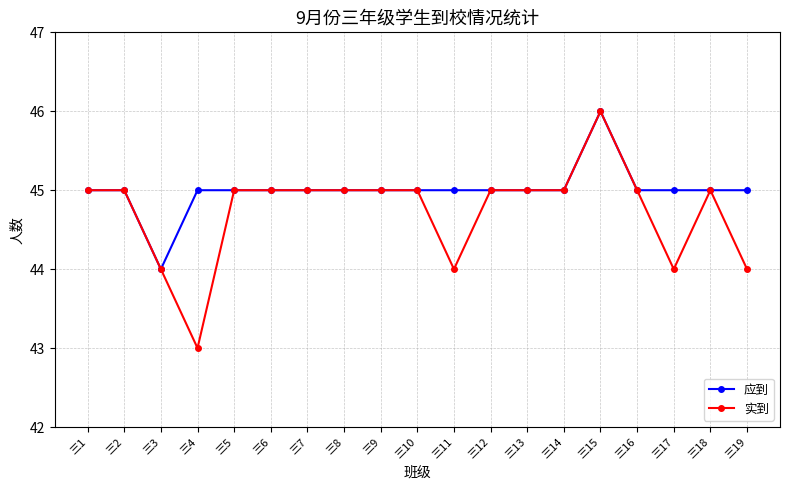

What is the approximate value of 实到 at 三15?

46